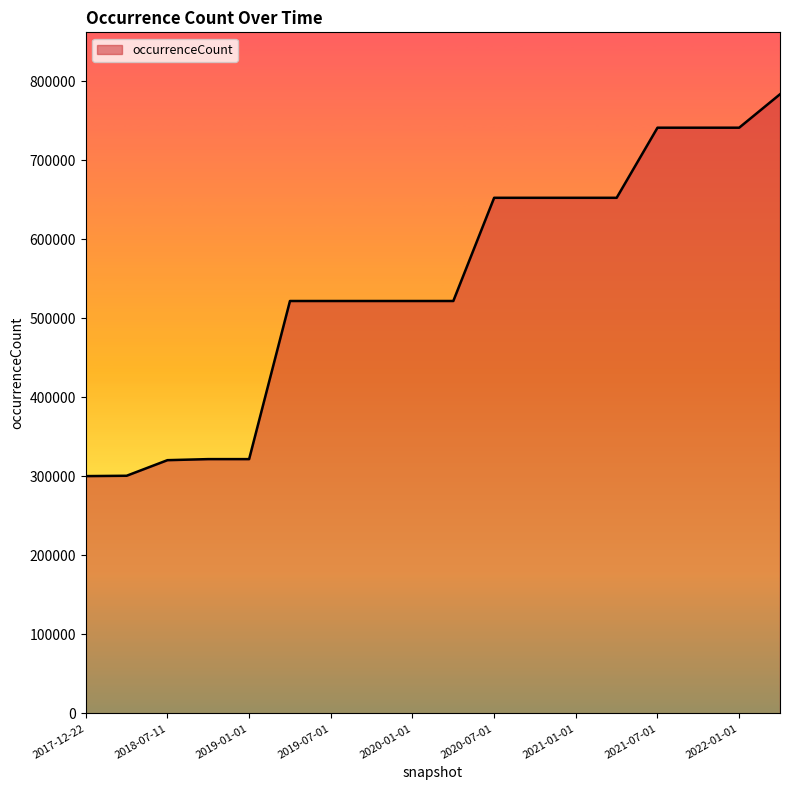

What is the difference between the maximum and minimum values?

483215